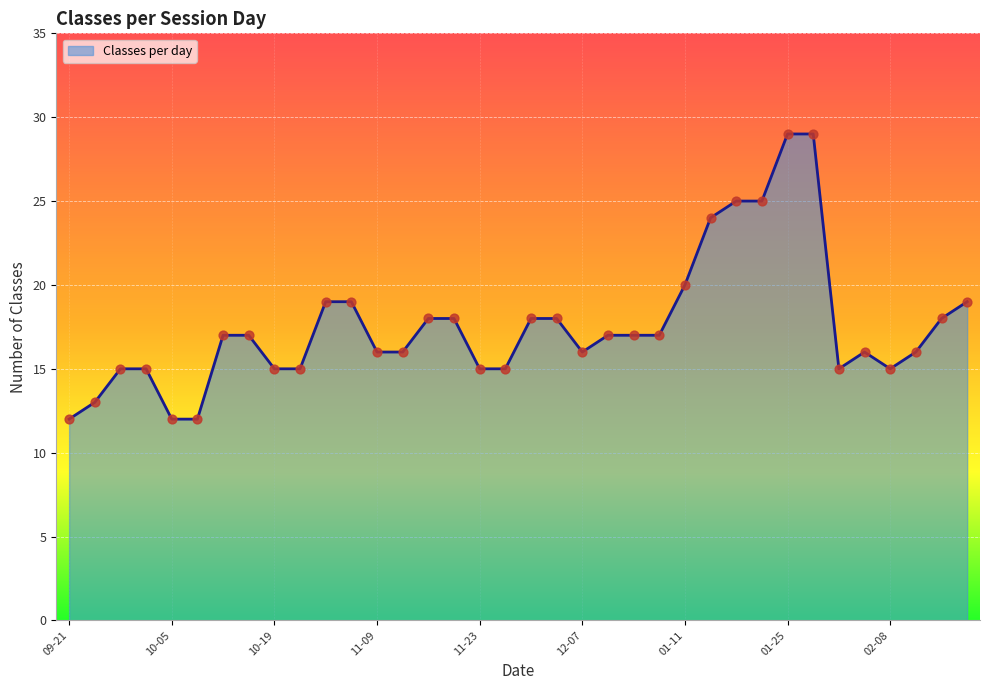

What is the greatest value displayed?

29